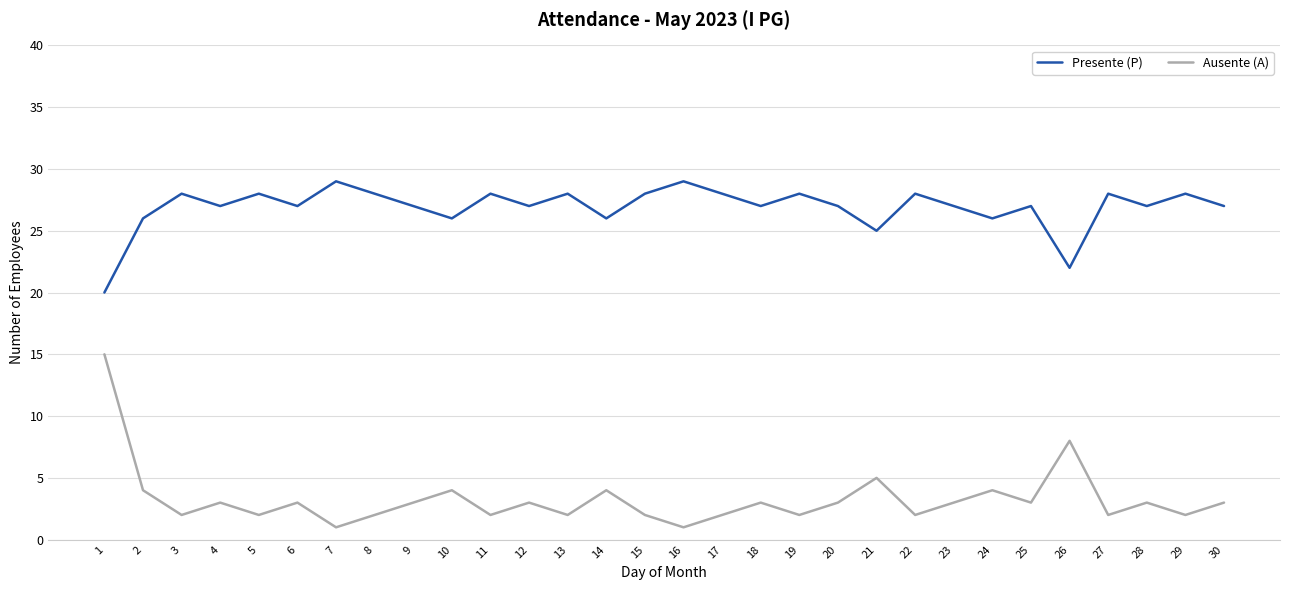

What is the highest value of the Ausente (A) series?

15